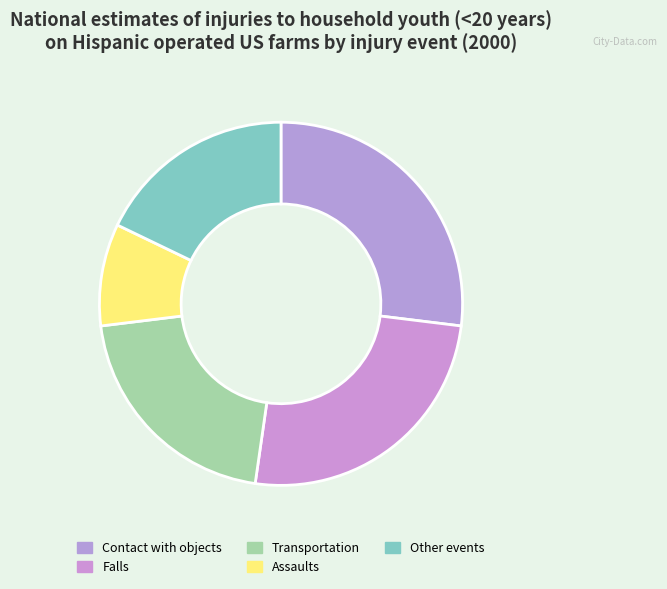

Rank the categories by value from highest to lowest.

Contact with objects, Falls, Transportation, Other events, Assaults